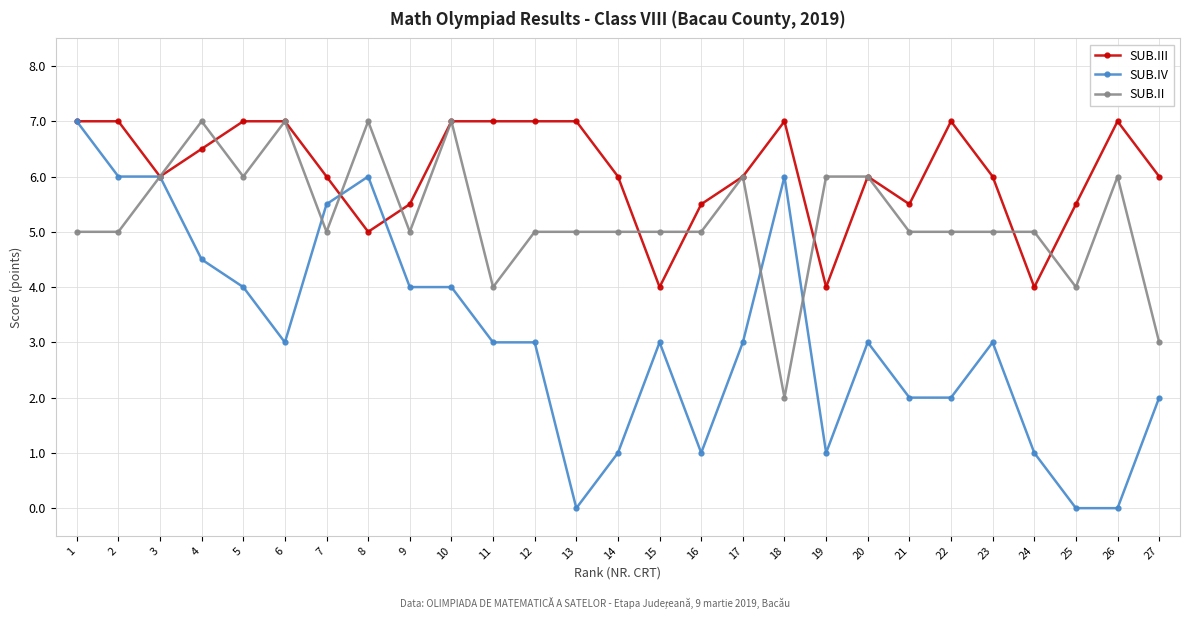

Reading right to left, what are all the values shown in this chart?

SUB.III: 6.0	7.0	5.5	4.0	6.0	7.0	5.5	6.0	4.0	7.0	6.0	5.5	4.0	6.0	7.0	7.0	7.0	7.0	5.5	5.0	6.0	7.0	7.0	6.5	6.0	7.0	7.0
SUB.IV: 2.0	0.0	0.0	1.0	3.0	2.0	2.0	3.0	1.0	6.0	3.0	1.0	3.0	1.0	0.0	3.0	3.0	4.0	4.0	6.0	5.5	3.0	4.0	4.5	6.0	6.0	7.0
SUB.II: 3.0	6.0	4.0	5.0	5.0	5.0	5.0	6.0	6.0	2.0	6.0	5.0	5.0	5.0	5.0	5.0	4.0	7.0	5.0	7.0	5.0	7.0	6.0	7.0	6.0	5.0	5.0